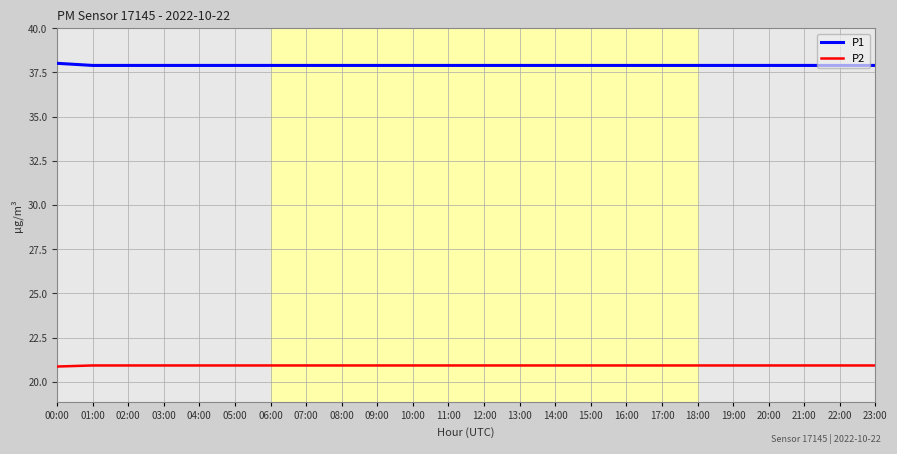

How many lines are shown in the chart?

2